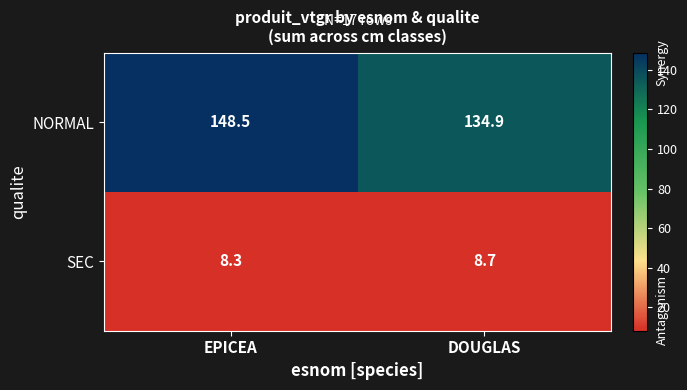

Count the number of data series in this chart.

2